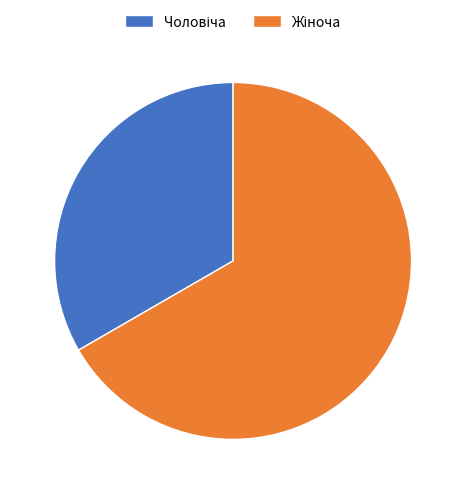

Does any single category account for the majority?

Yes